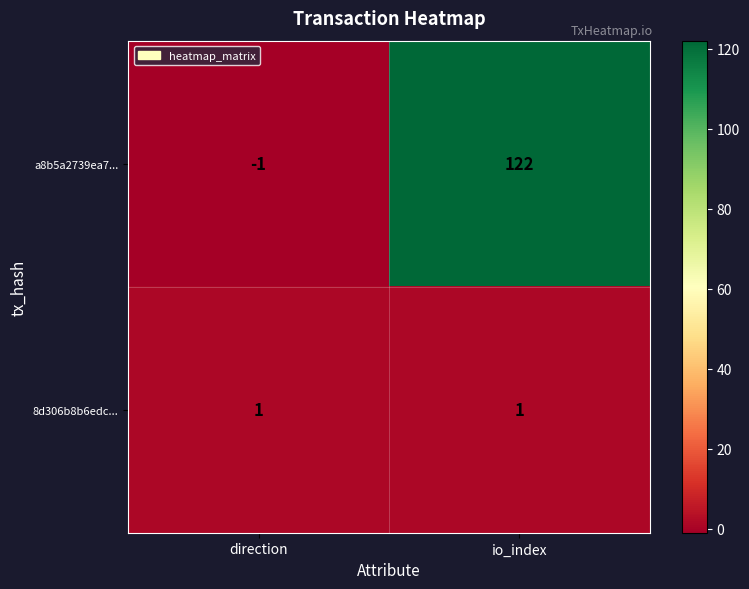

What is the difference between the maximum and minimum values in the a8b5a2739ea7... series?

123